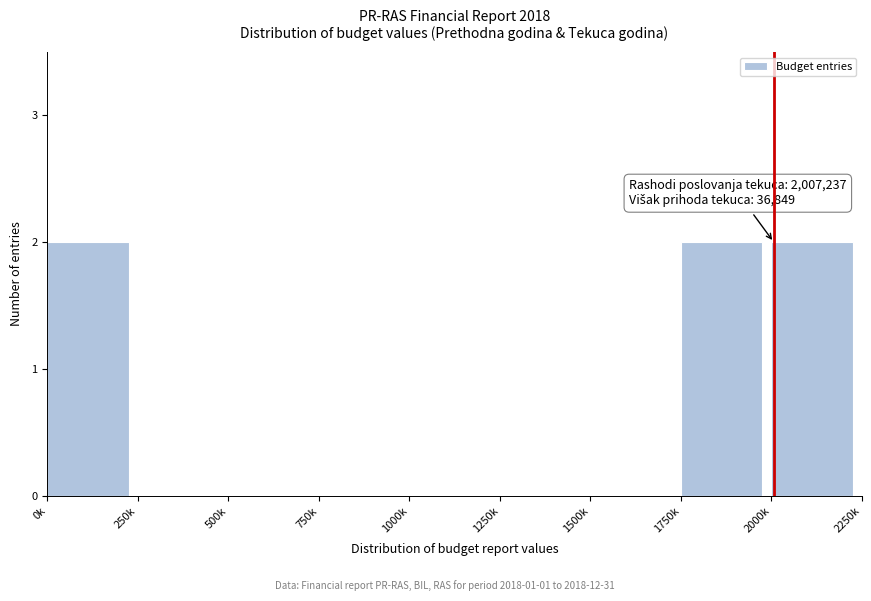

Reading left to right, extract all data points from this chart.

0k=2	250k=0	500k=0	750k=0	1000k=0	1250k=0	1500k=0	1750k=2	2000k=2